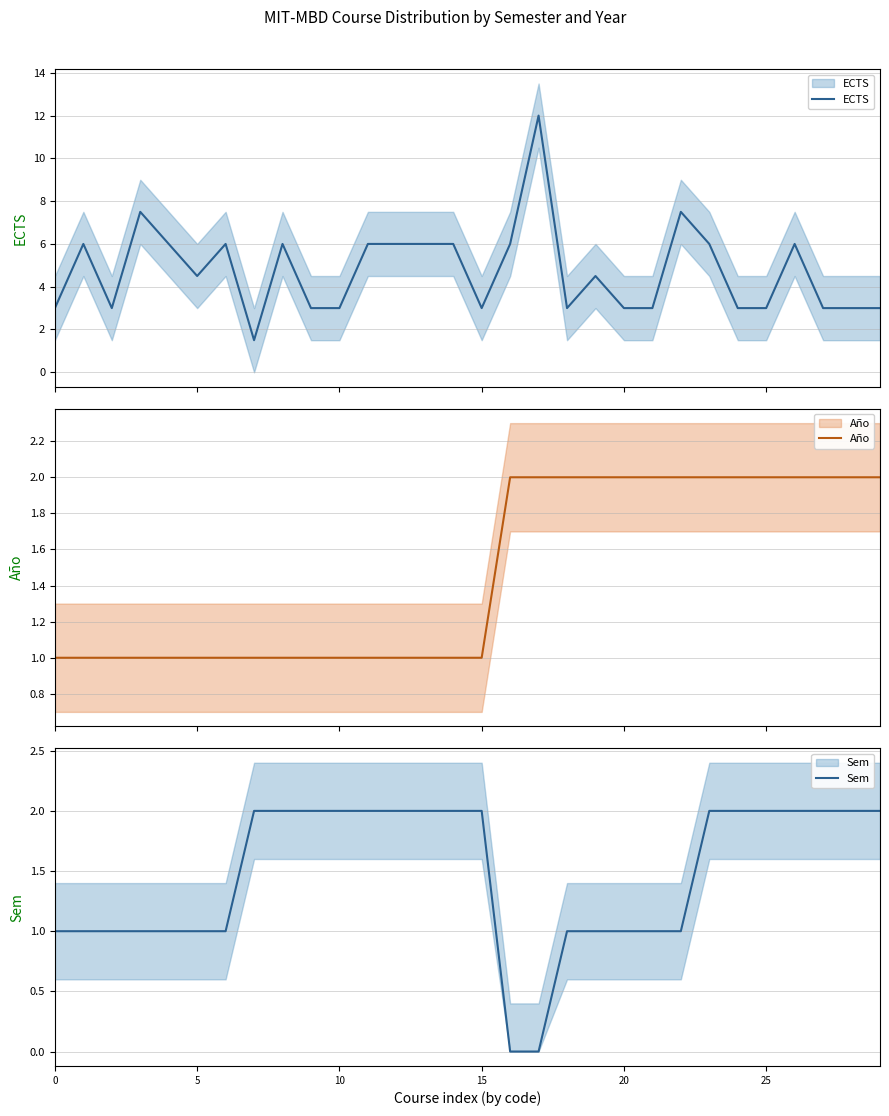

Which category has the highest value in the Sem series?

7